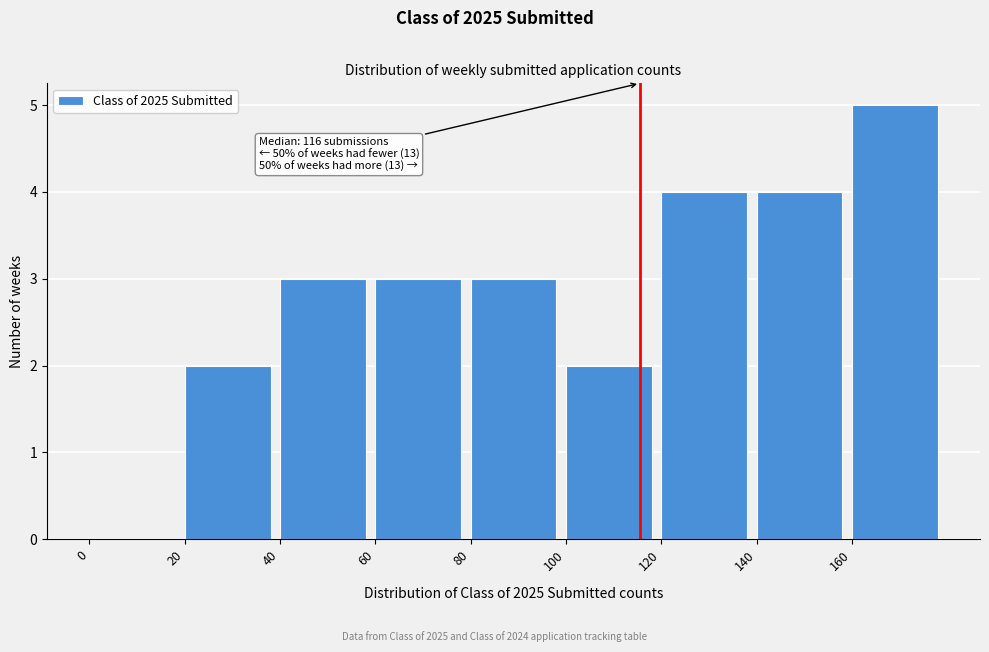

Which range on the x-axis has the tallest bar?

160 to 180